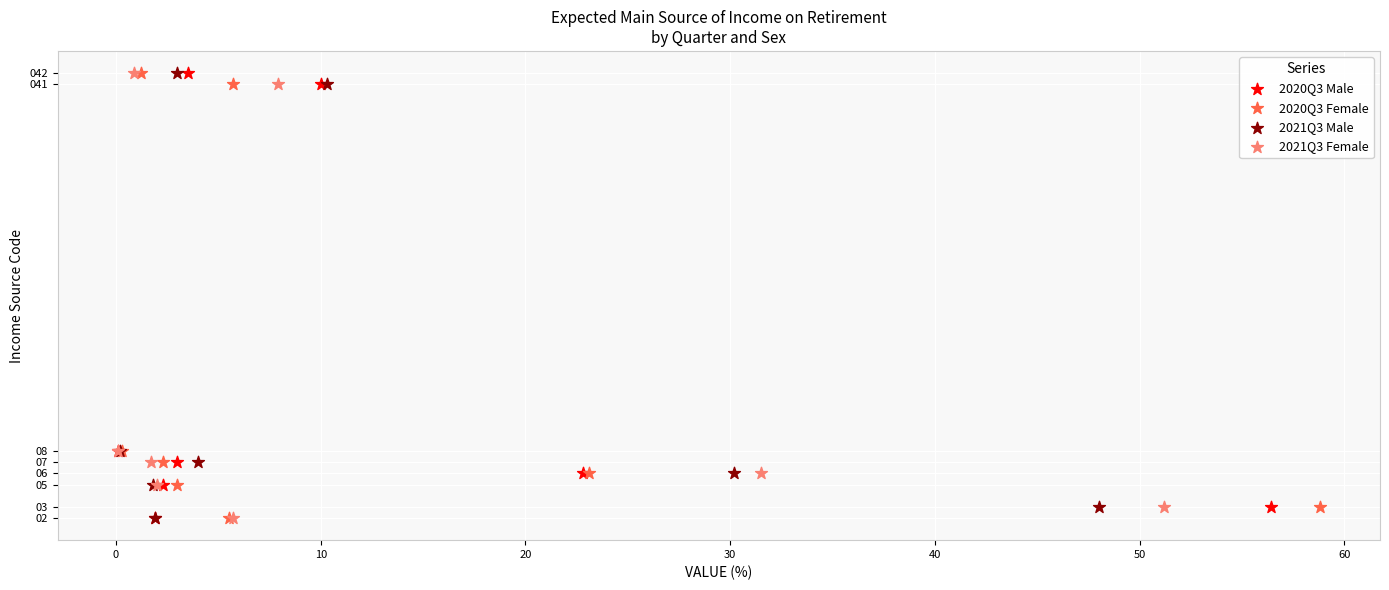

What are all the series names shown in the legend?

2020Q3 Male, 2020Q3 Female, 2021Q3 Male, 2021Q3 Female